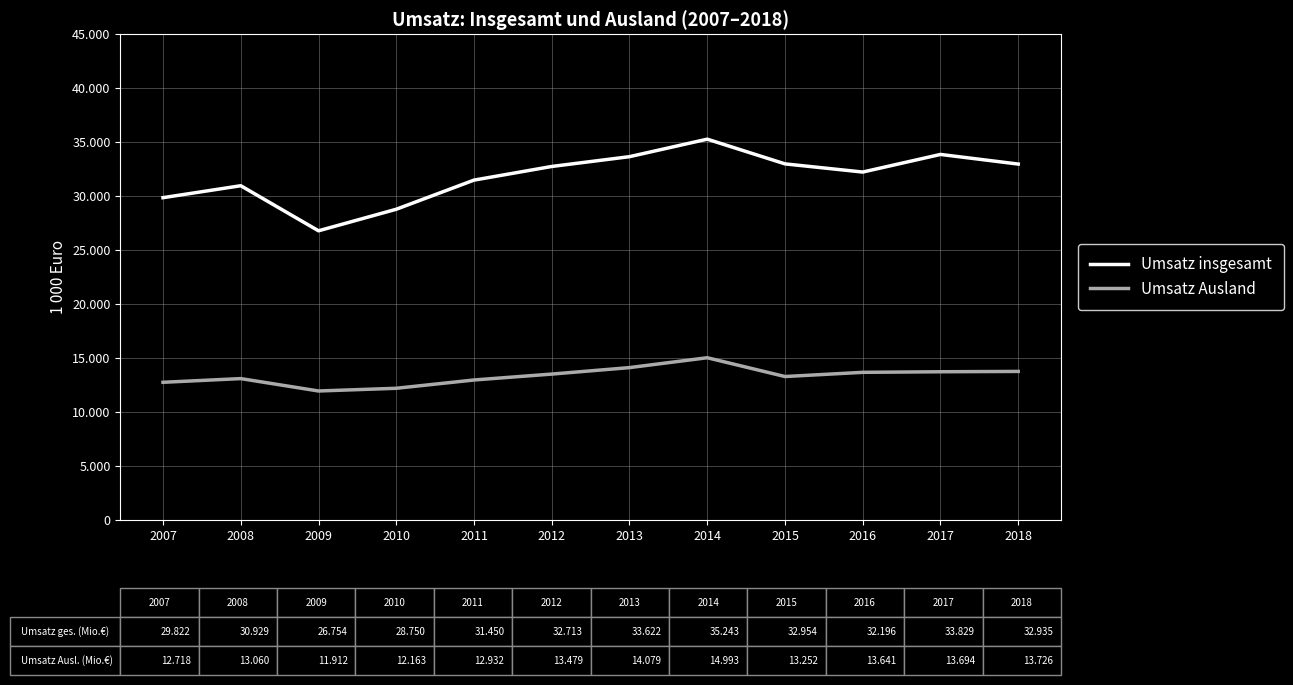

Does the chart display data point markers on the line(s)?

No